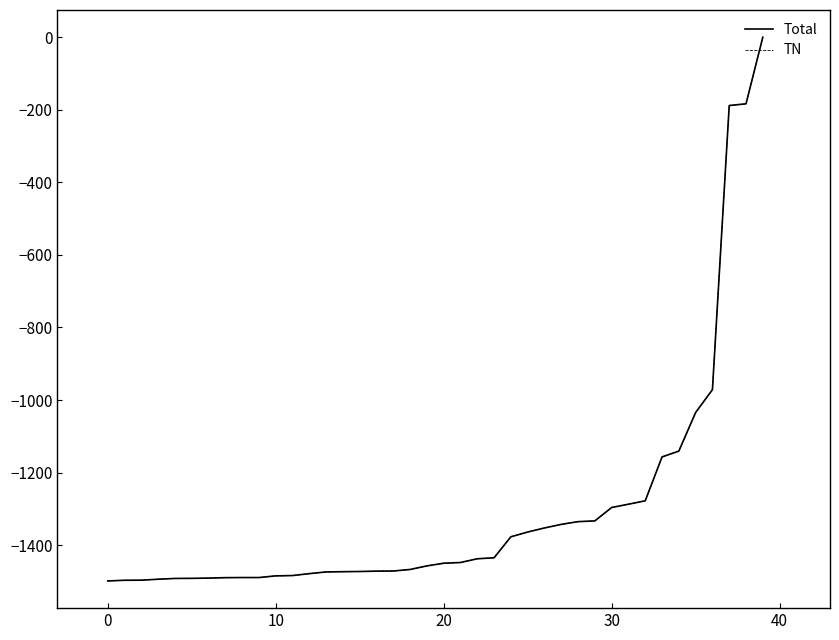

Count the number of categories in the chart.

40